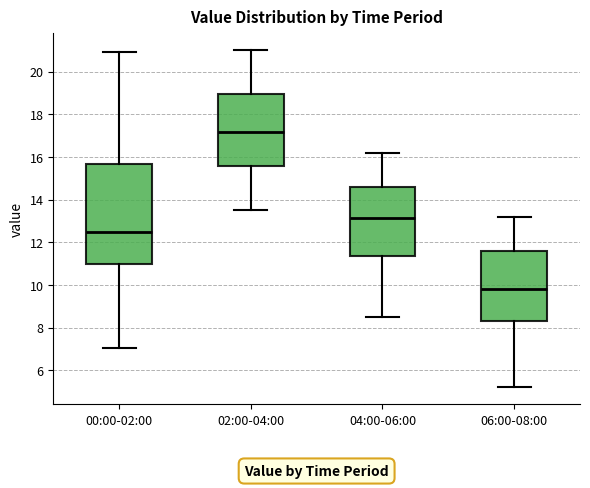

Where is the lower edge of the box for 02:00-04:00 on the y-axis? The values are not printed on the chart, so give them approximately, as read against the axis.

15.6